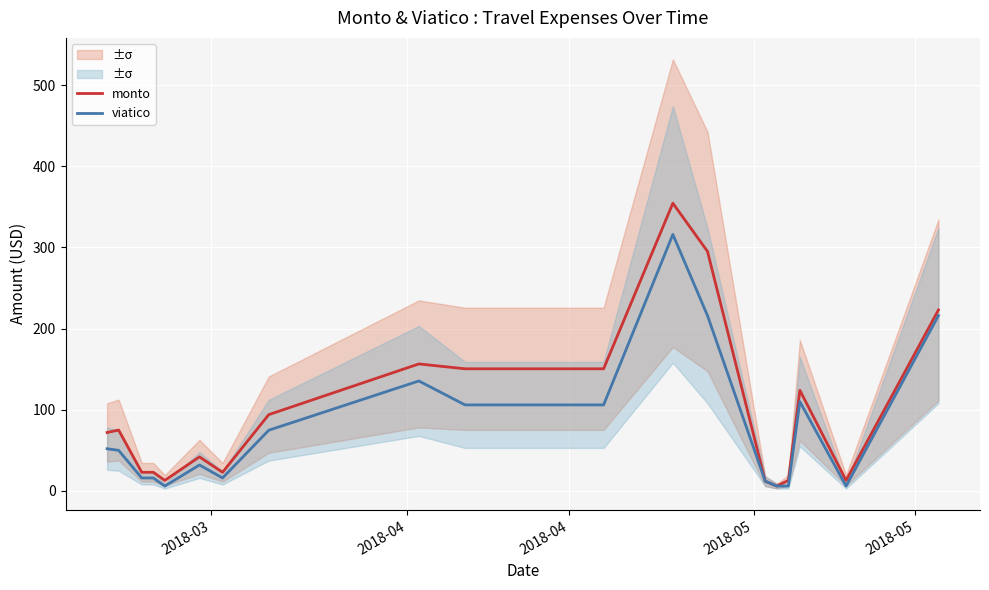

True or false: viatico and monto cross at least once.

False